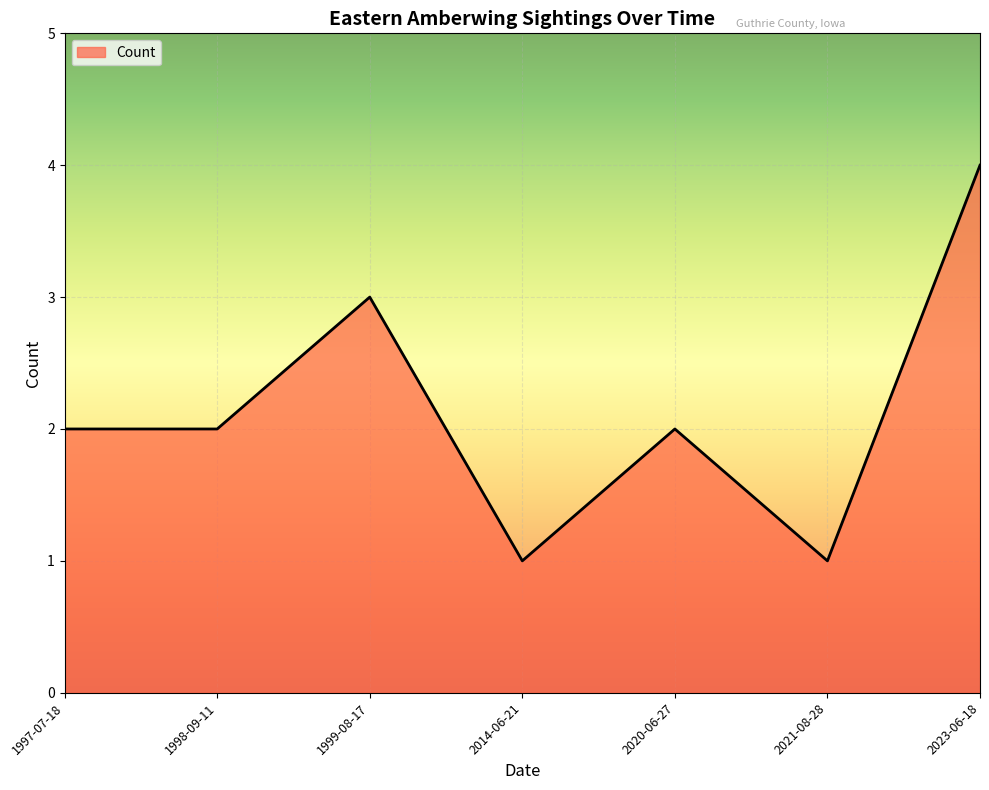

What is the greatest value displayed?

4